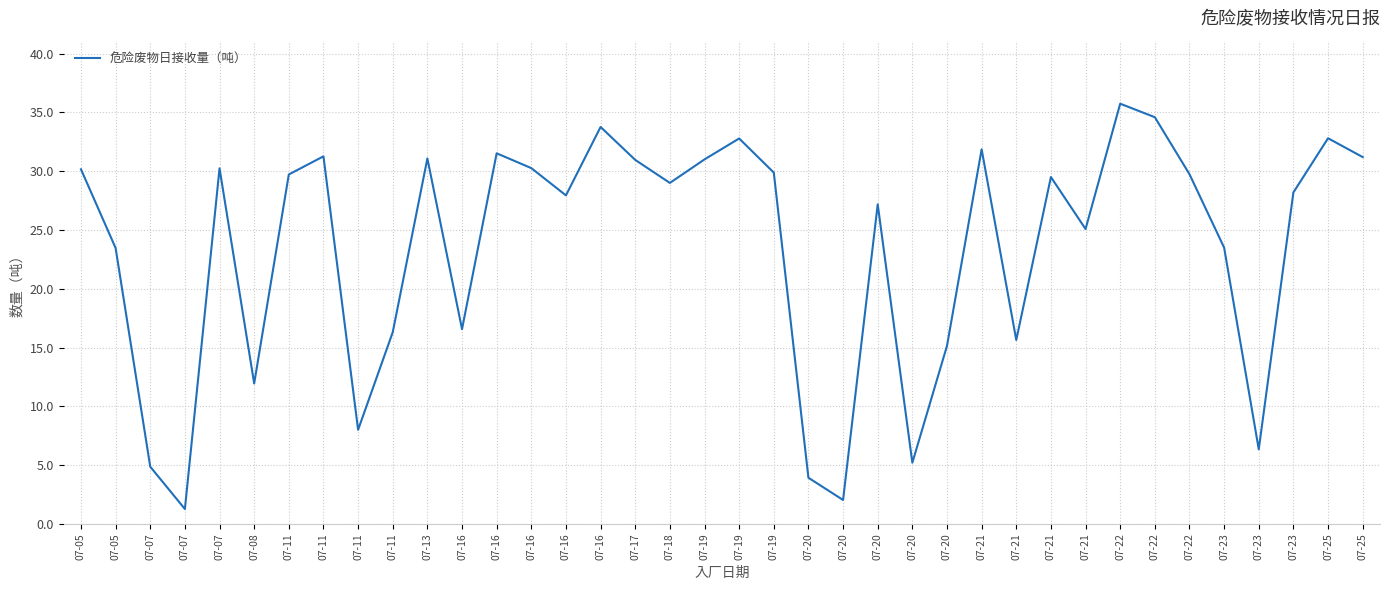

What is the difference between the values at 07-19 and 07-08?

19.1